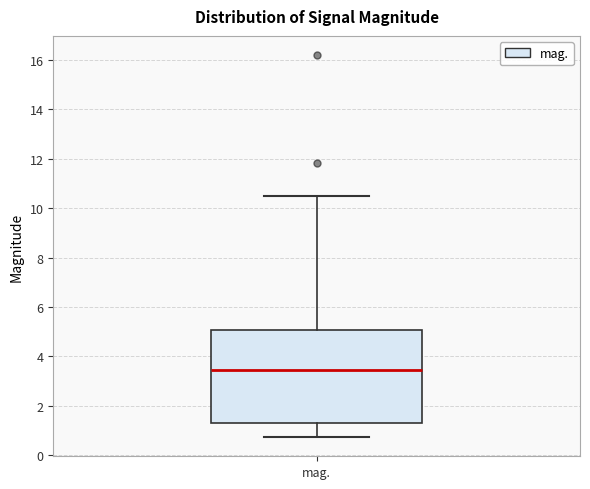

Read this box plot against the y-axis: the position of the median line, the range covered by the box, and the ends of both whiskers. The values are not printed on the chart, so give them approximately, as read against the axis.

median 3.4, box 1.4 to 5.0, whiskers 0.8 to 10.4